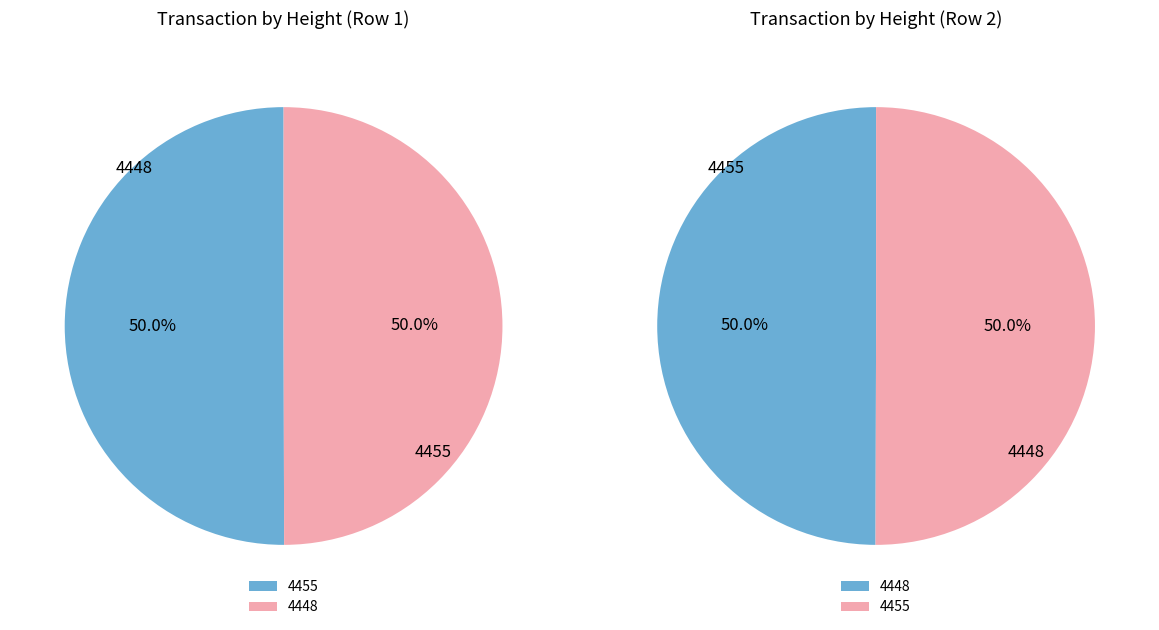

Is it true that 4455 is 56% of the pie?

False